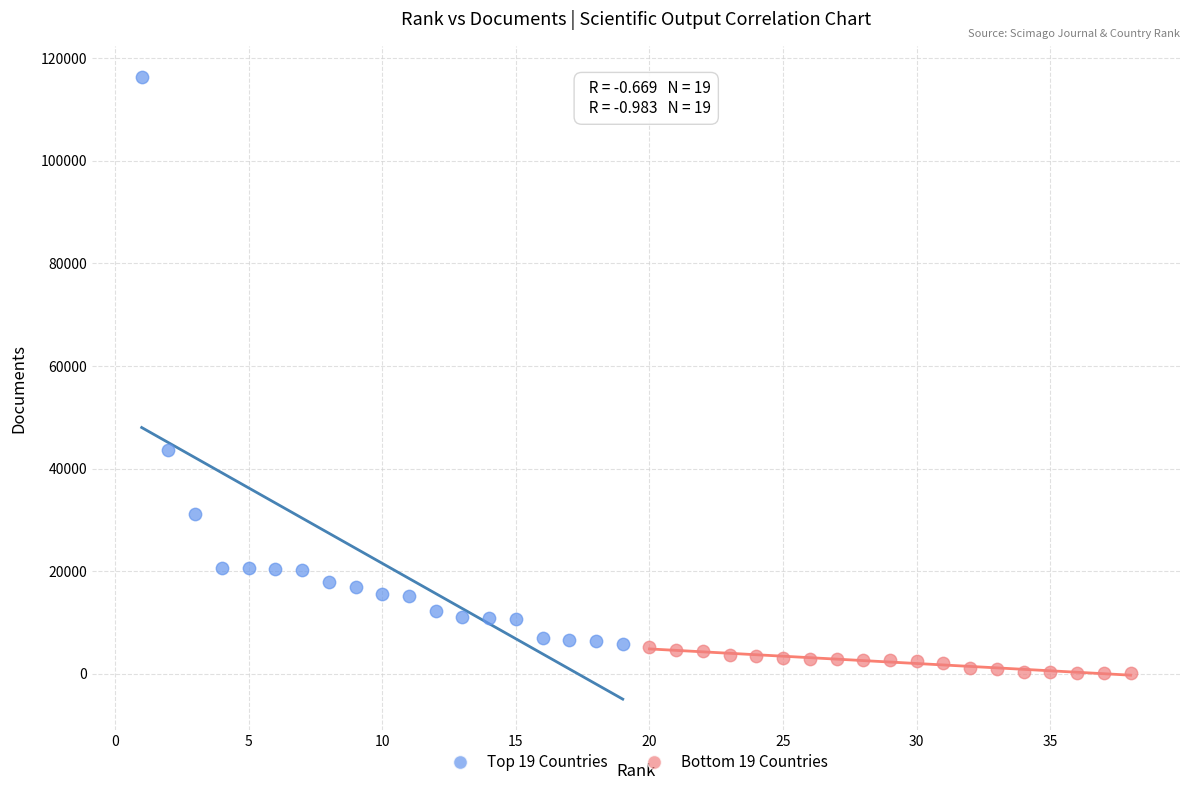

What are all the series names shown in the legend?

Top 19 Countries, Bottom 19 Countries